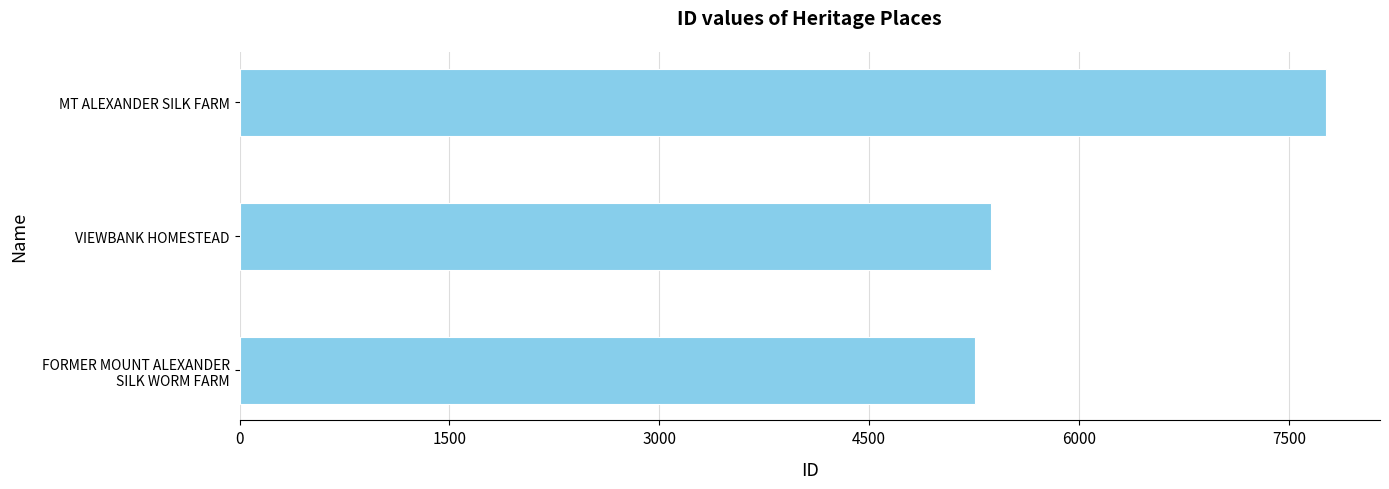

The chart shows a value of 7607 at VIEWBANK HOMESTEAD. True or false?

False